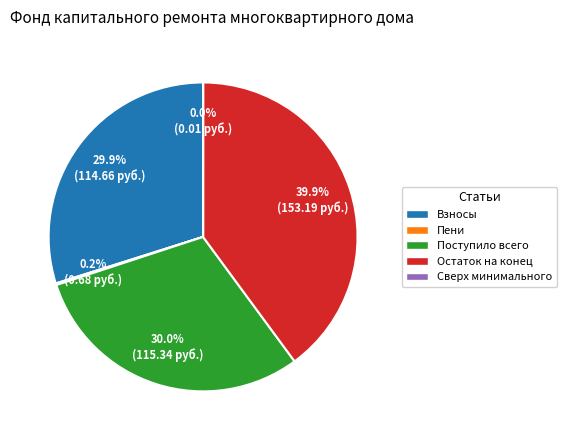

Combined, do Взносы and Поступило всего account for over 50%?

Yes